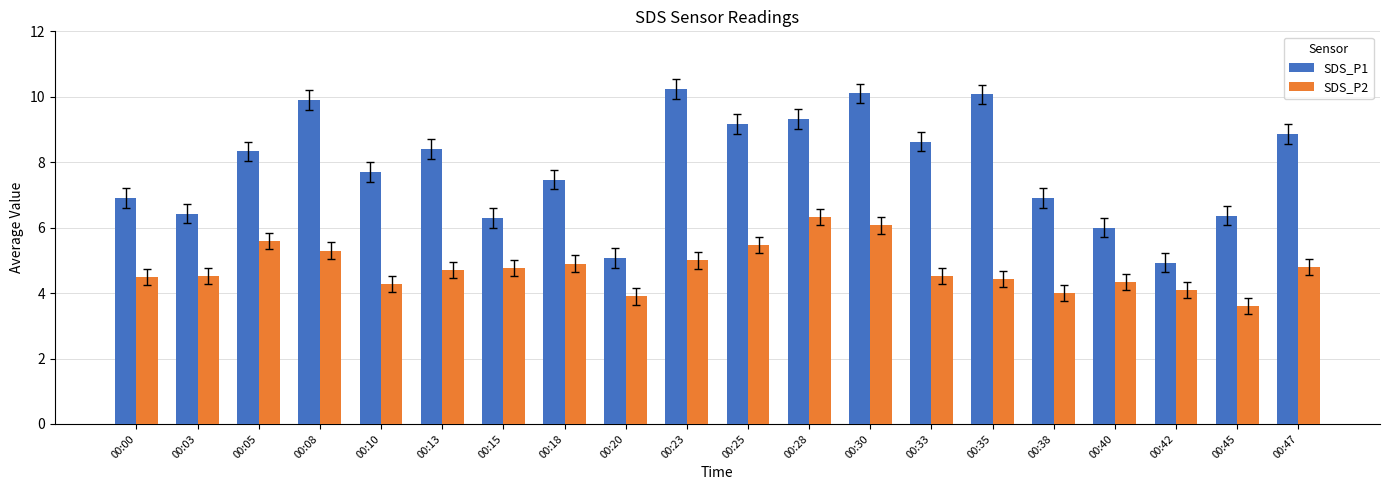

Reading left to right, extract all data points from this chart.

SDS_P1: 6.9	6.4	8.3	9.9	7.7	8.4	6.3	7.5	5.1	10.2	9.2	9.3	10.1	8.6	10.1	6.9	6.0	4.9	6.4	8.9
SDS_P2: 4.5	4.5	5.6	5.3	4.3	4.7	4.8	4.9	3.9	5.0	5.5	6.3	6.1	4.5	4.4	4.0	4.3	4.1	3.6	4.8